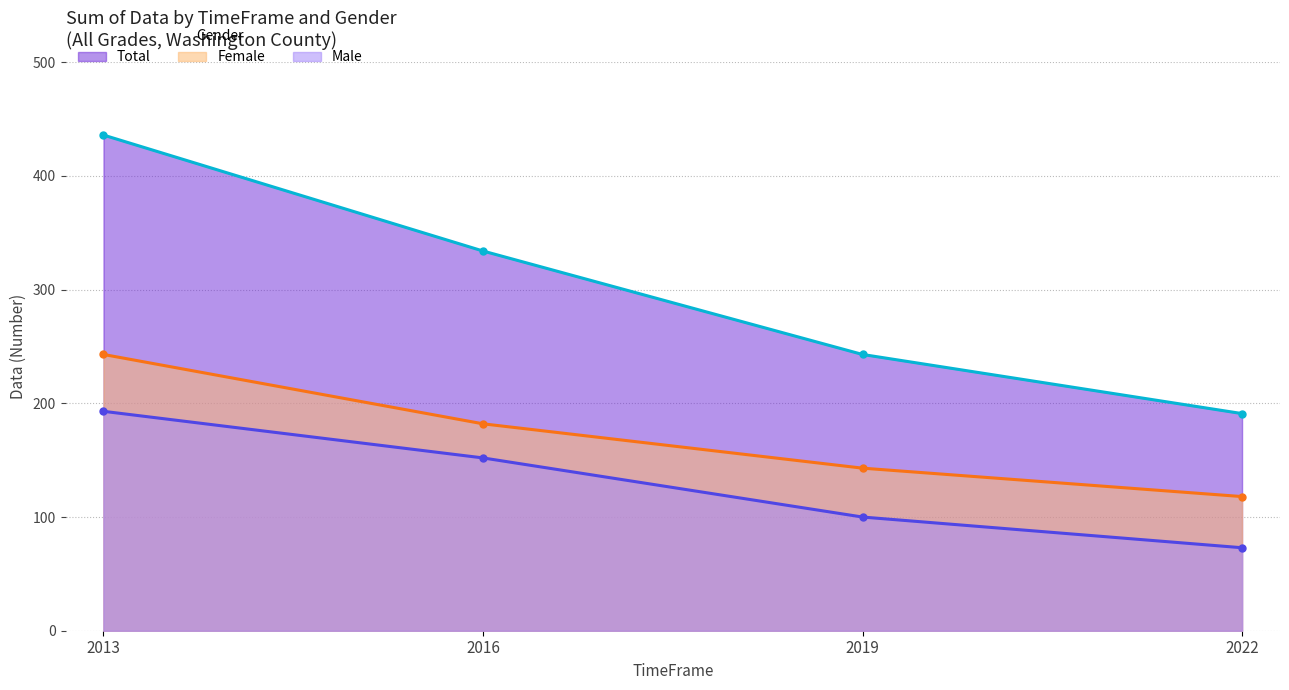

At which category does the chart reach its minimum across all series?

2022